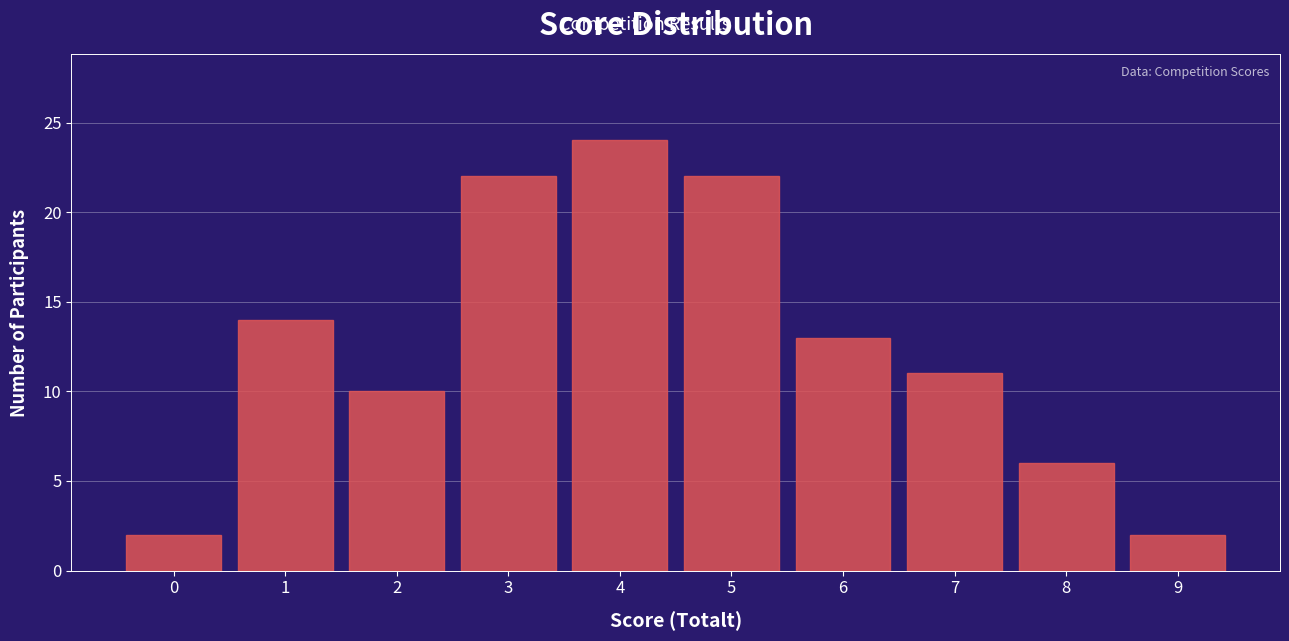

Reading right to left, transcribe all the data shown in this chart.

2	6	11	13	22	24	22	10	14	2